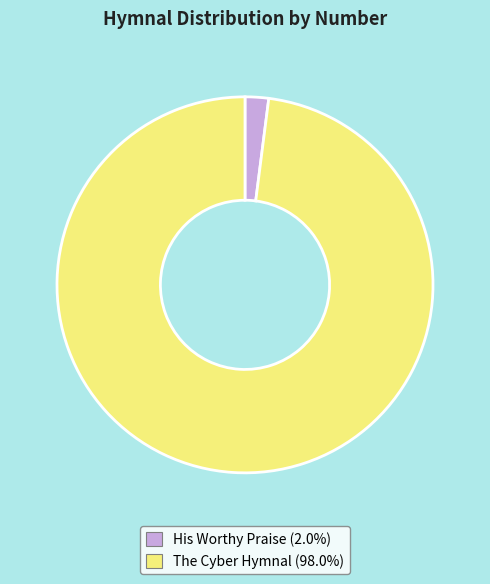

Count the number of slices in the pie.

2